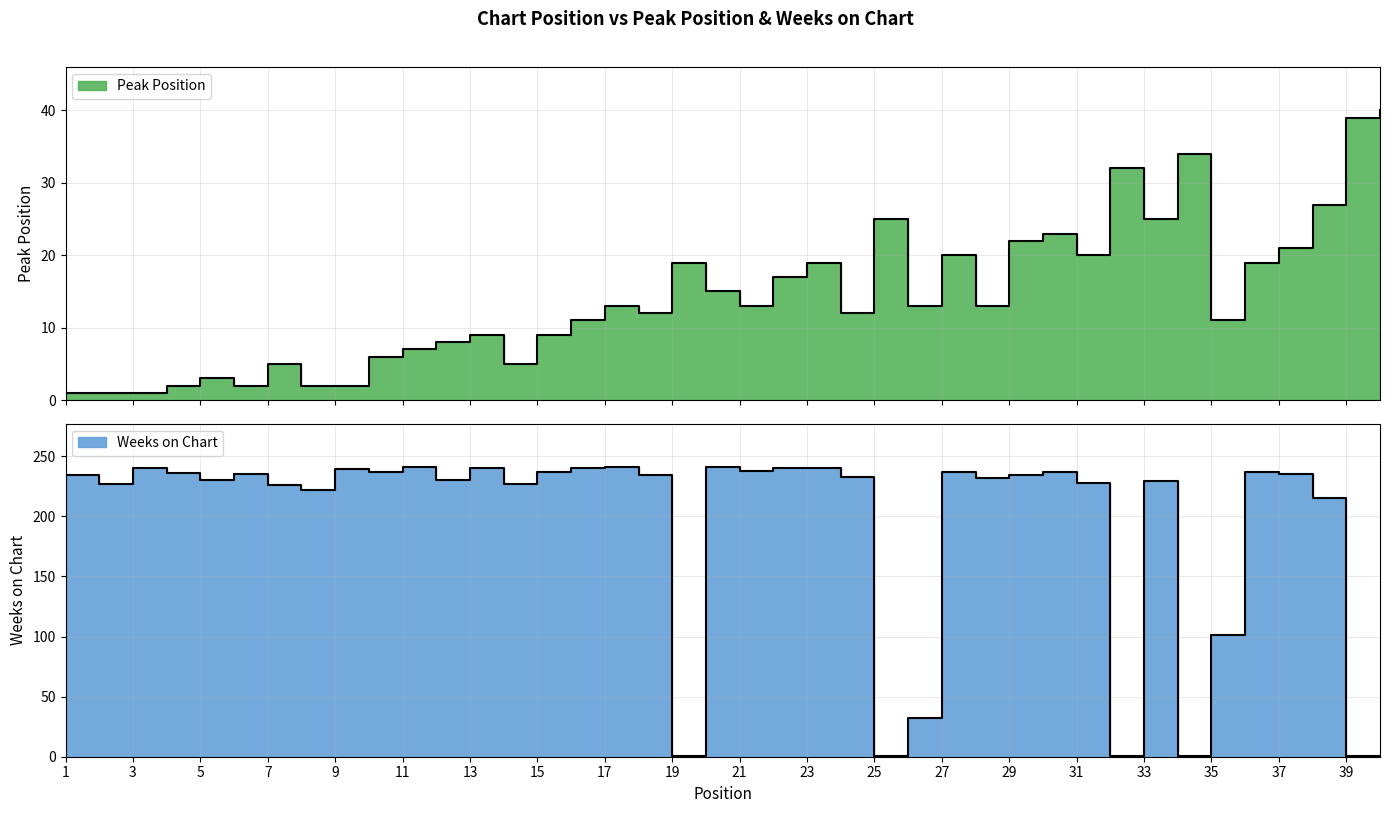

How many interior local valleys does the Weeks on Chart series have?

12